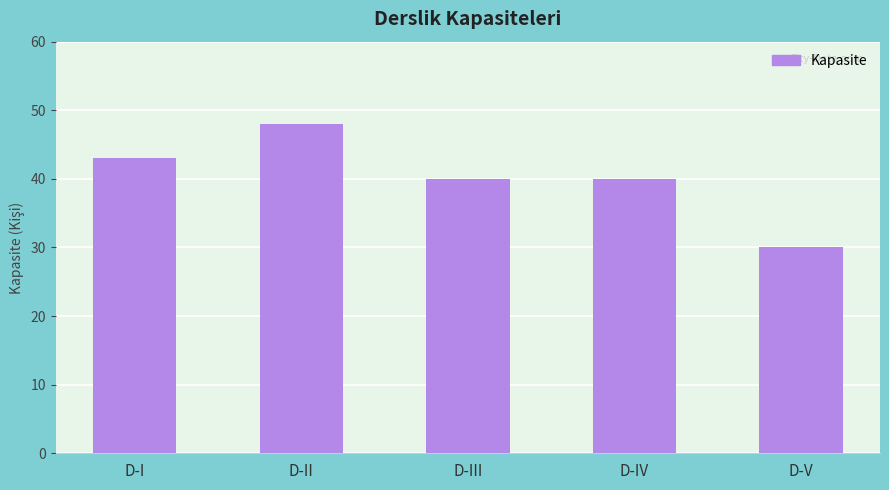

What is the label of the 1st bar from the right?

D-V